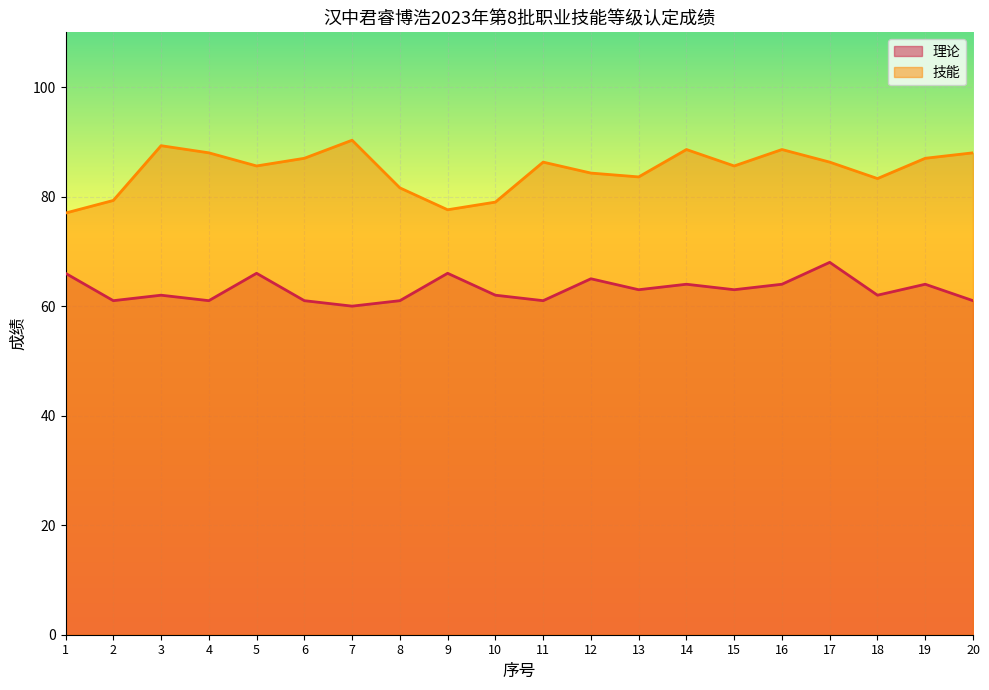

In 技能, how many points are higher than both neighbors (excluding endpoints)?

5